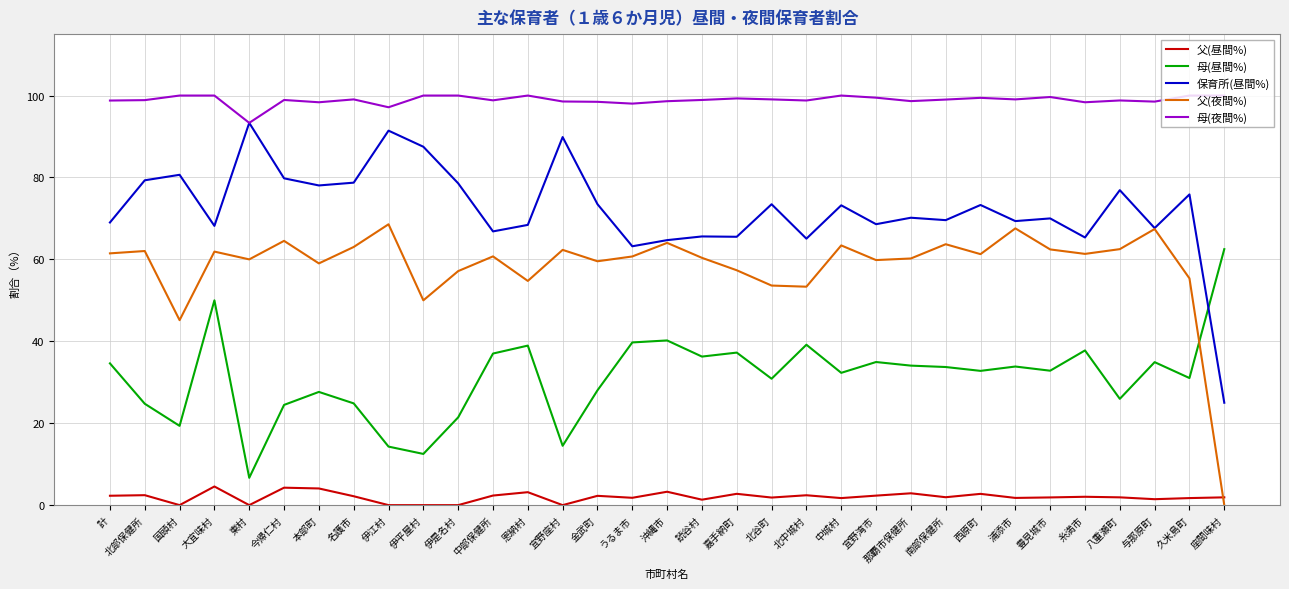

Is this an area chart (filled region under the line)?

No